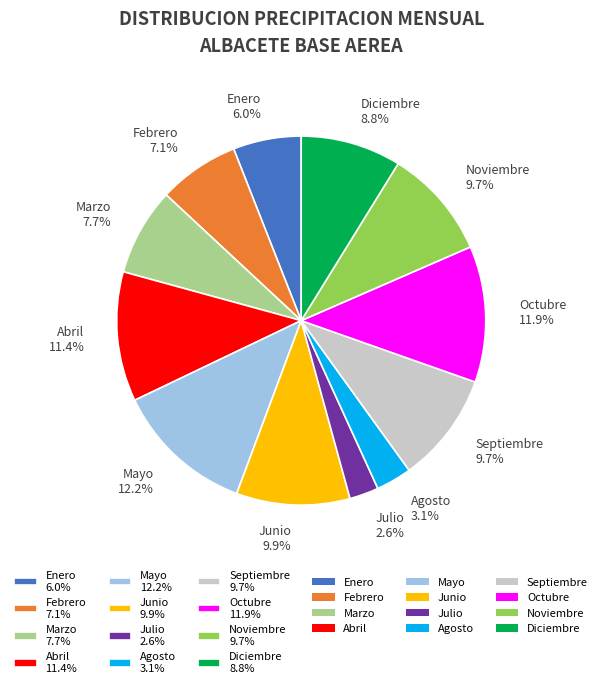

What is the smallest slice in the pie chart?

Julio